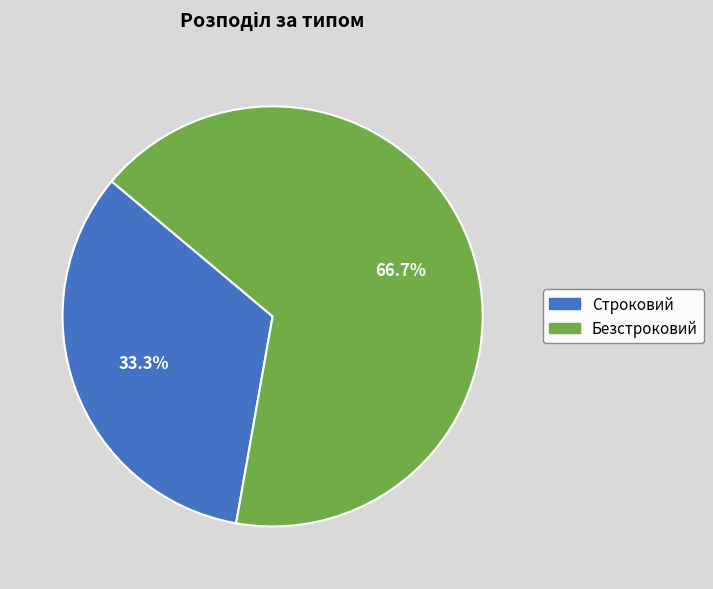

What is the ratio of the value at Безстроковий to the value at Строковий?

2.0